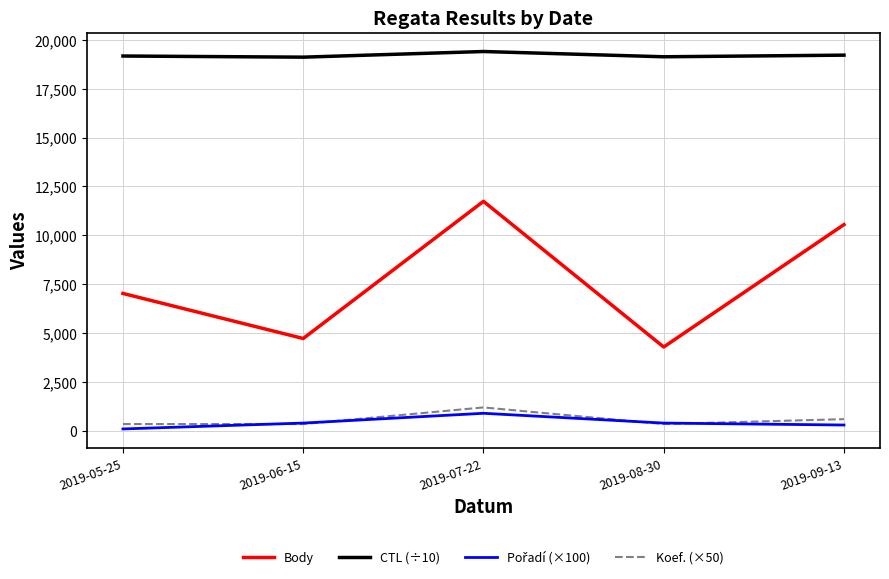

What is the difference between the maximum and minimum values in the Koef. (×50) series?

850.0